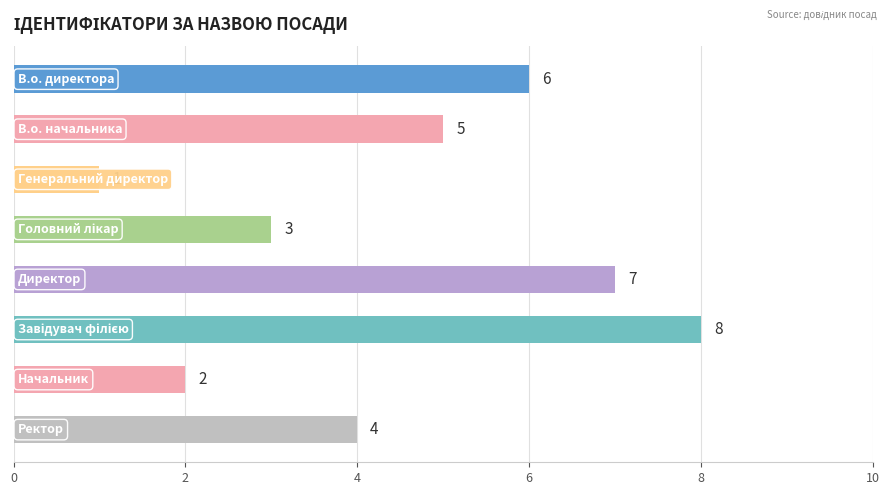

Count the values in the range 3 to 7.

5